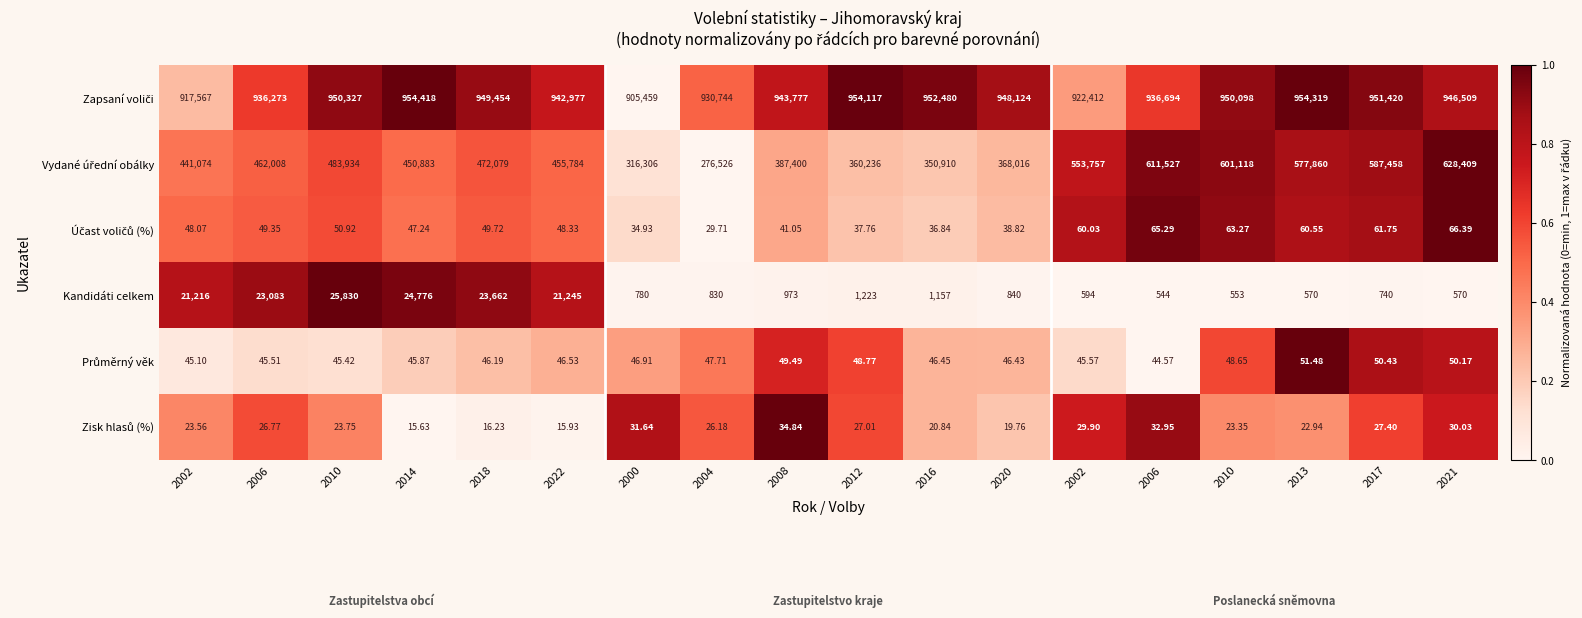

How many data points does each series have?

18